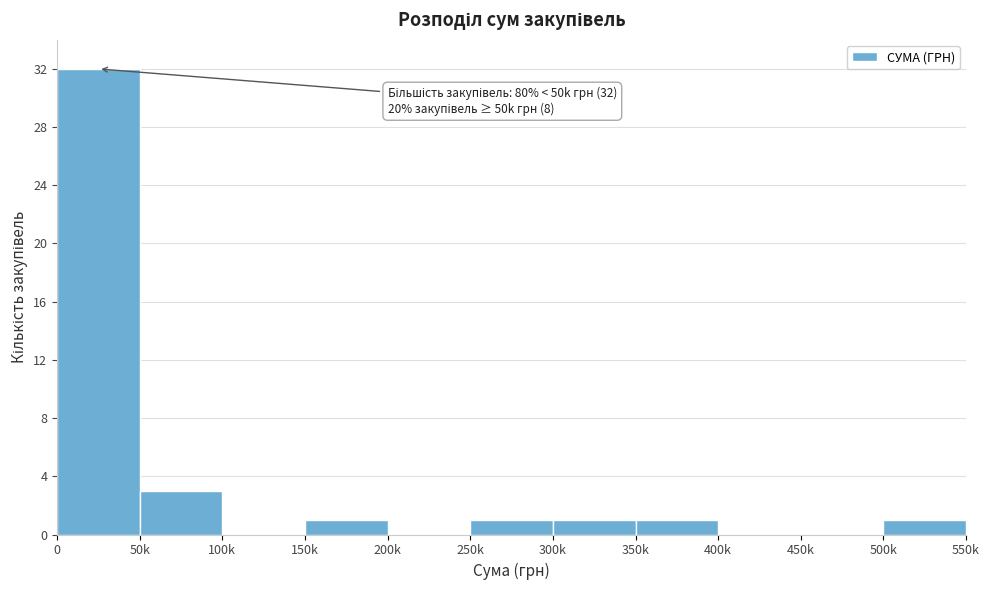

Reading left to right, what are all the values shown in this chart?

0=32	50k=3	100k=0	150k=1	200k=0	250k=1	300k=1	350k=1	400k=0	450k=0	500k=1